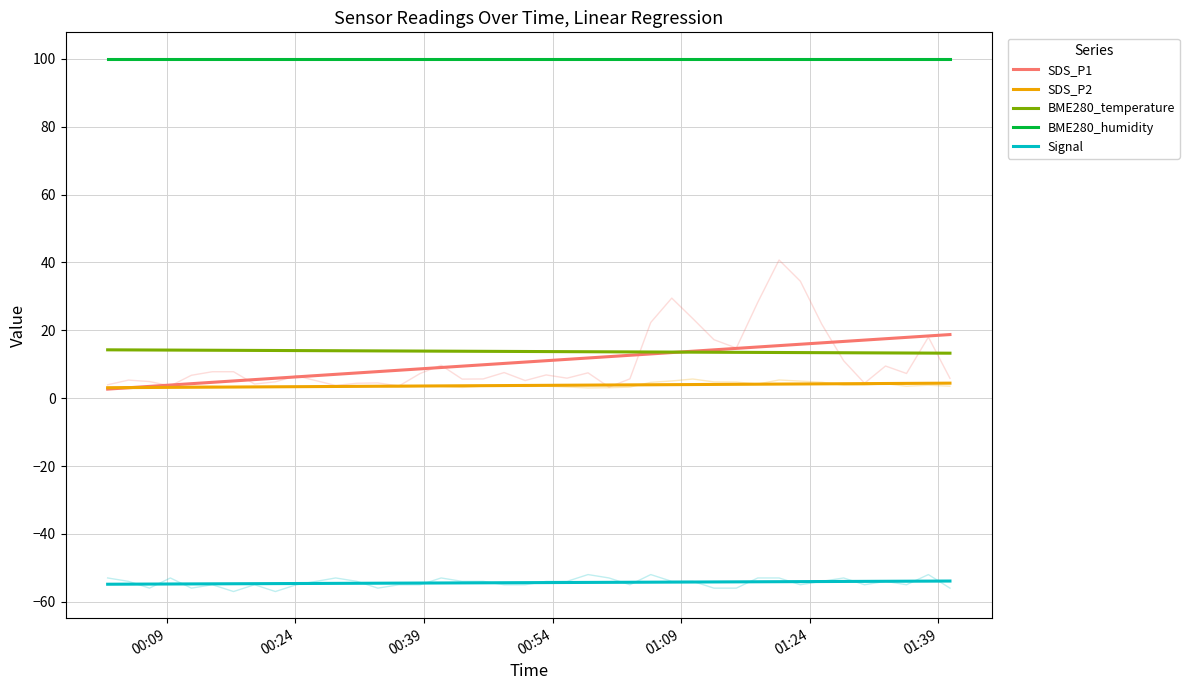

Is the value of BME280_temperature at 30 greater than the value of Signal at 01:24?

Yes